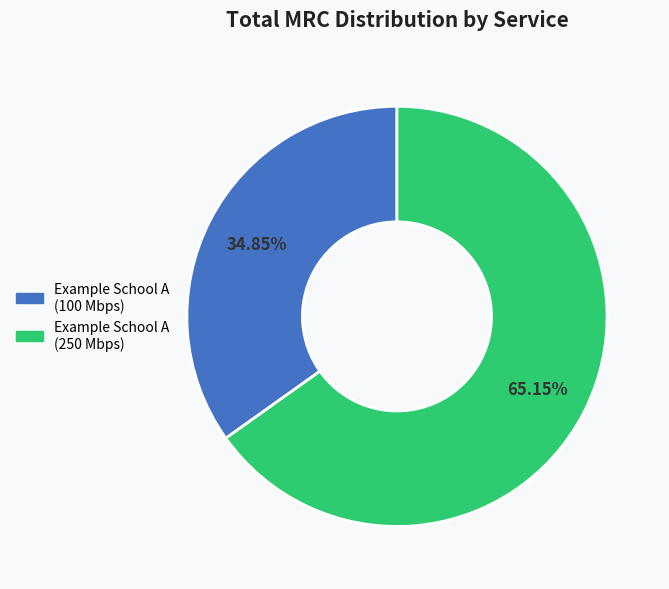

Combined, what portion of the pie is Example School A (100 Mbps) and Example School A (250 Mbps)?

100.0%